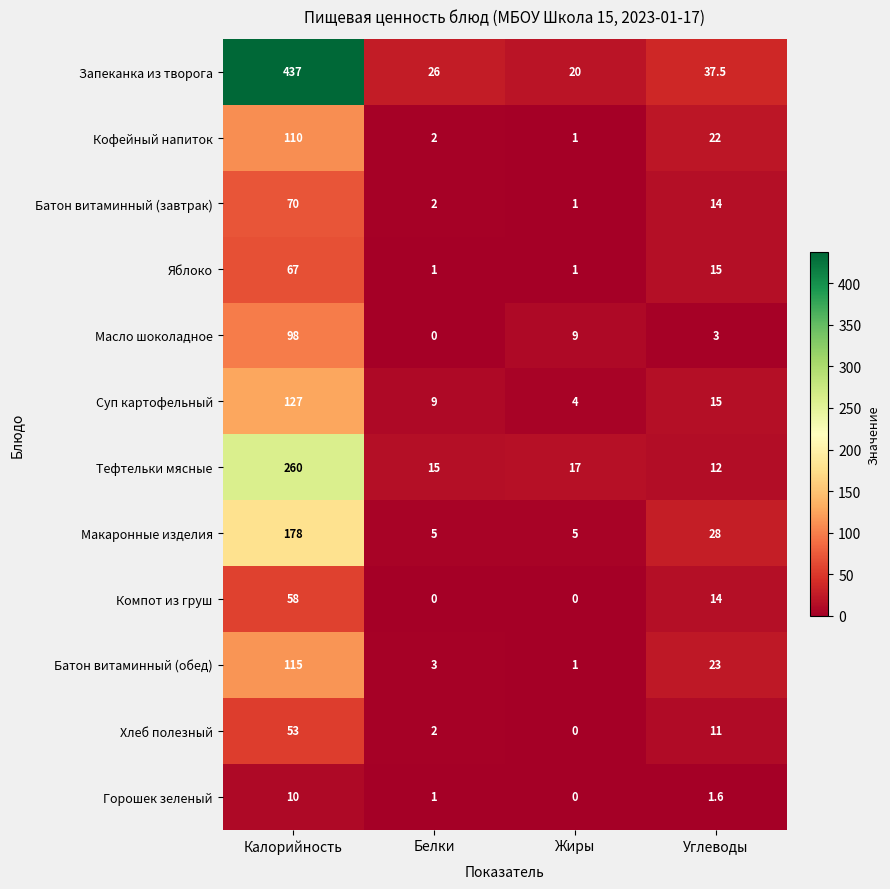

At how many categories does at least one series exceed 269?

1